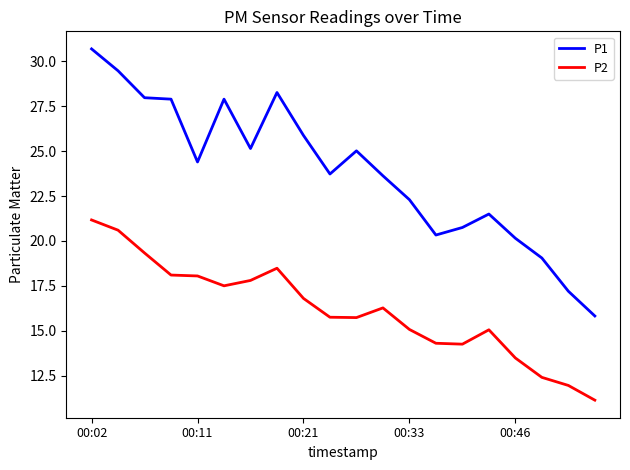

Which series has the largest total across all categories?

P1